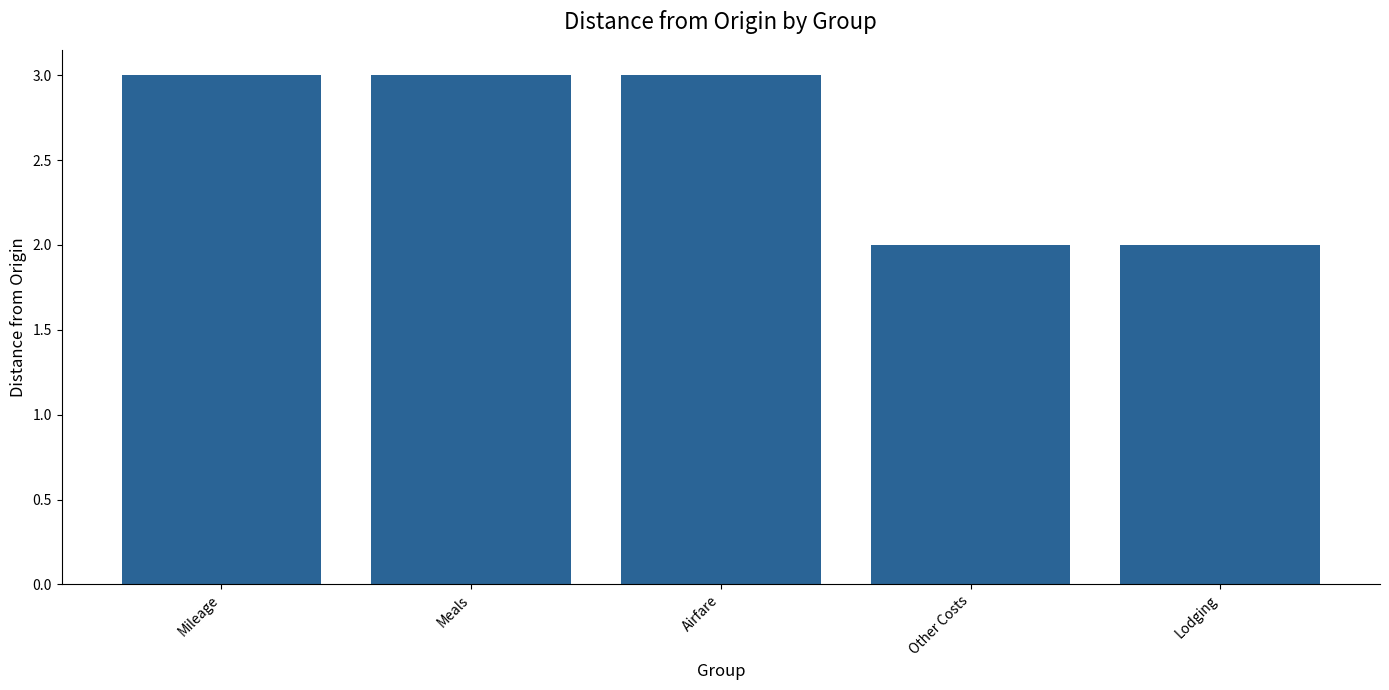

Count the values in the range 2 to 3.

5